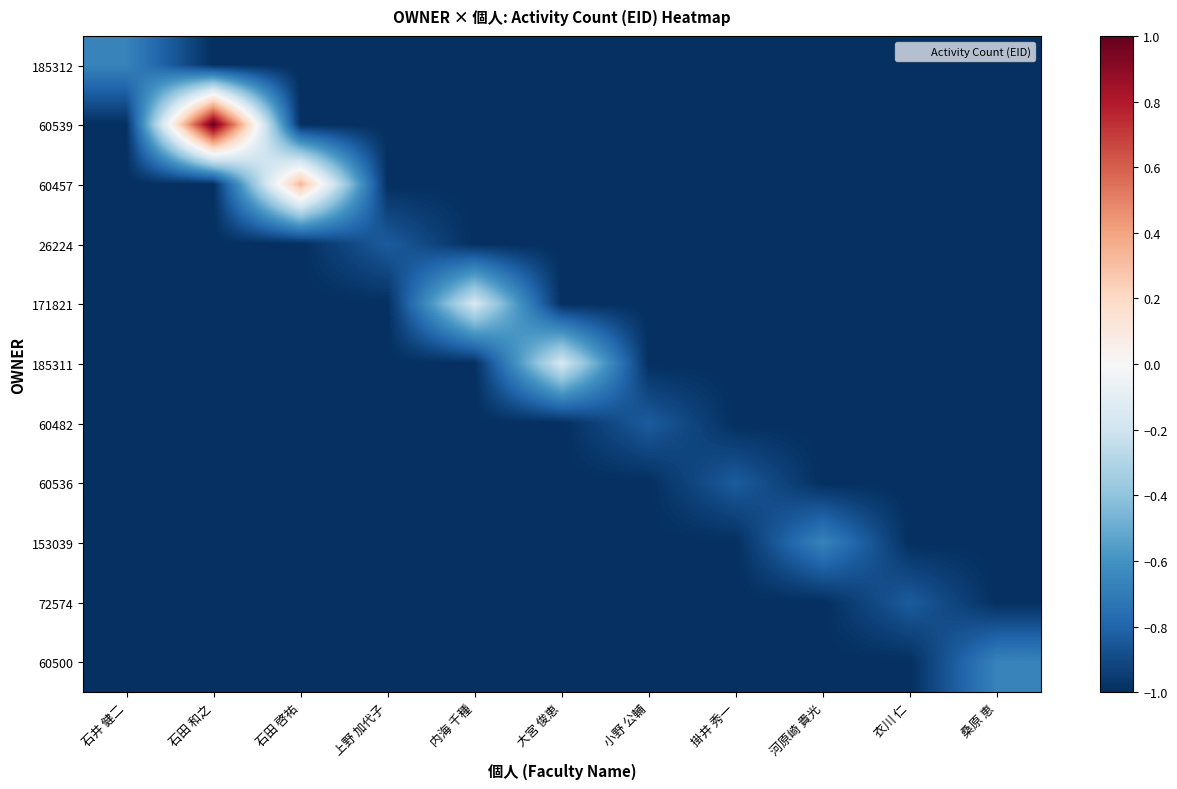

Reading left to right, transcribe all the data shown in this chart.

185312: 石井 健二=-0.7	石田 和之=-1.0	石田 啓祐=-1.0	上野 加代子=-1.0	内海 千種=-1.0	大宮 俊恵=-1.0	小野 公輔=-1.0	掛井 秀一=-1.0	河原崎 貴光=-1.0	衣川 仁=-1.0	桑原 恵=-1.0
60539: 石井 健二=-1.0	石田 和之=1.0	石田 啓祐=-1.0	上野 加代子=-1.0	内海 千種=-1.0	大宮 俊恵=-1.0	小野 公輔=-1.0	掛井 秀一=-1.0	河原崎 貴光=-1.0	衣川 仁=-1.0	桑原 恵=-1.0
60457: 石井 健二=-1.0	石田 和之=-1.0	石田 啓祐=0.3	上野 加代子=-1.0	内海 千種=-1.0	大宮 俊恵=-1.0	小野 公輔=-1.0	掛井 秀一=-1.0	河原崎 貴光=-1.0	衣川 仁=-1.0	桑原 恵=-1.0
26224: 石井 健二=-1.0	石田 和之=-1.0	石田 啓祐=-1.0	上野 加代子=-0.8	内海 千種=-1.0	大宮 俊恵=-1.0	小野 公輔=-1.0	掛井 秀一=-1.0	河原崎 貴光=-1.0	衣川 仁=-1.0	桑原 恵=-1.0
171821: 石井 健二=-1.0	石田 和之=-1.0	石田 啓祐=-1.0	上野 加代子=-1.0	内海 千種=-0.2	大宮 俊恵=-1.0	小野 公輔=-1.0	掛井 秀一=-1.0	河原崎 貴光=-1.0	衣川 仁=-1.0	桑原 恵=-1.0
185311: 石井 健二=-1.0	石田 和之=-1.0	石田 啓祐=-1.0	上野 加代子=-1.0	内海 千種=-1.0	大宮 俊恵=-0.2	小野 公輔=-1.0	掛井 秀一=-1.0	河原崎 貴光=-1.0	衣川 仁=-1.0	桑原 恵=-1.0
60482: 石井 健二=-1.0	石田 和之=-1.0	石田 啓祐=-1.0	上野 加代子=-1.0	内海 千種=-1.0	大宮 俊恵=-1.0	小野 公輔=-0.8	掛井 秀一=-1.0	河原崎 貴光=-1.0	衣川 仁=-1.0	桑原 恵=-1.0
60536: 石井 健二=-1.0	石田 和之=-1.0	石田 啓祐=-1.0	上野 加代子=-1.0	内海 千種=-1.0	大宮 俊恵=-1.0	小野 公輔=-1.0	掛井 秀一=-0.8	河原崎 貴光=-1.0	衣川 仁=-1.0	桑原 恵=-1.0
153039: 石井 健二=-1.0	石田 和之=-1.0	石田 啓祐=-1.0	上野 加代子=-1.0	内海 千種=-1.0	大宮 俊恵=-1.0	小野 公輔=-1.0	掛井 秀一=-1.0	河原崎 貴光=-0.7	衣川 仁=-1.0	桑原 恵=-1.0
72574: 石井 健二=-1.0	石田 和之=-1.0	石田 啓祐=-1.0	上野 加代子=-1.0	内海 千種=-1.0	大宮 俊恵=-1.0	小野 公輔=-1.0	掛井 秀一=-1.0	河原崎 貴光=-1.0	衣川 仁=-0.8	桑原 恵=-1.0
60500: 石井 健二=-1.0	石田 和之=-1.0	石田 啓祐=-1.0	上野 加代子=-1.0	内海 千種=-1.0	大宮 俊恵=-1.0	小野 公輔=-1.0	掛井 秀一=-1.0	河原崎 貴光=-1.0	衣川 仁=-1.0	桑原 恵=-0.7